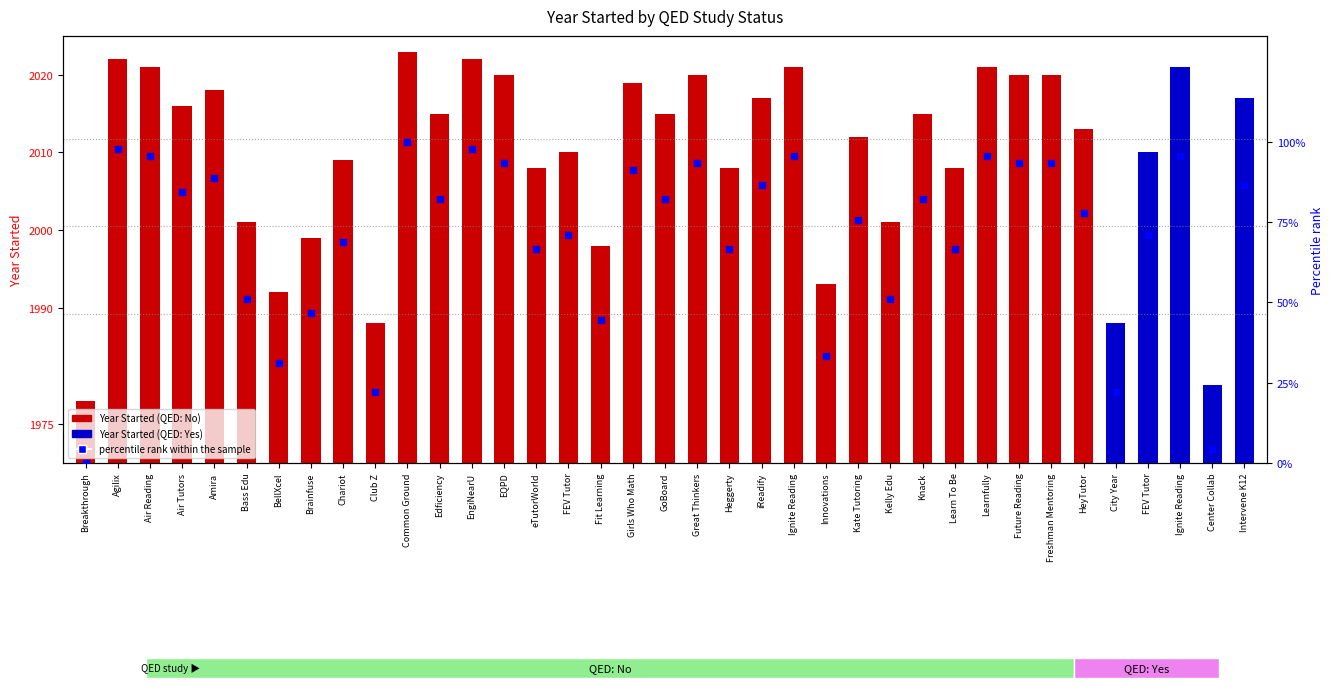

Approximately how many times larger is the value at FEV Tutor compared to GoBoard?

0.9